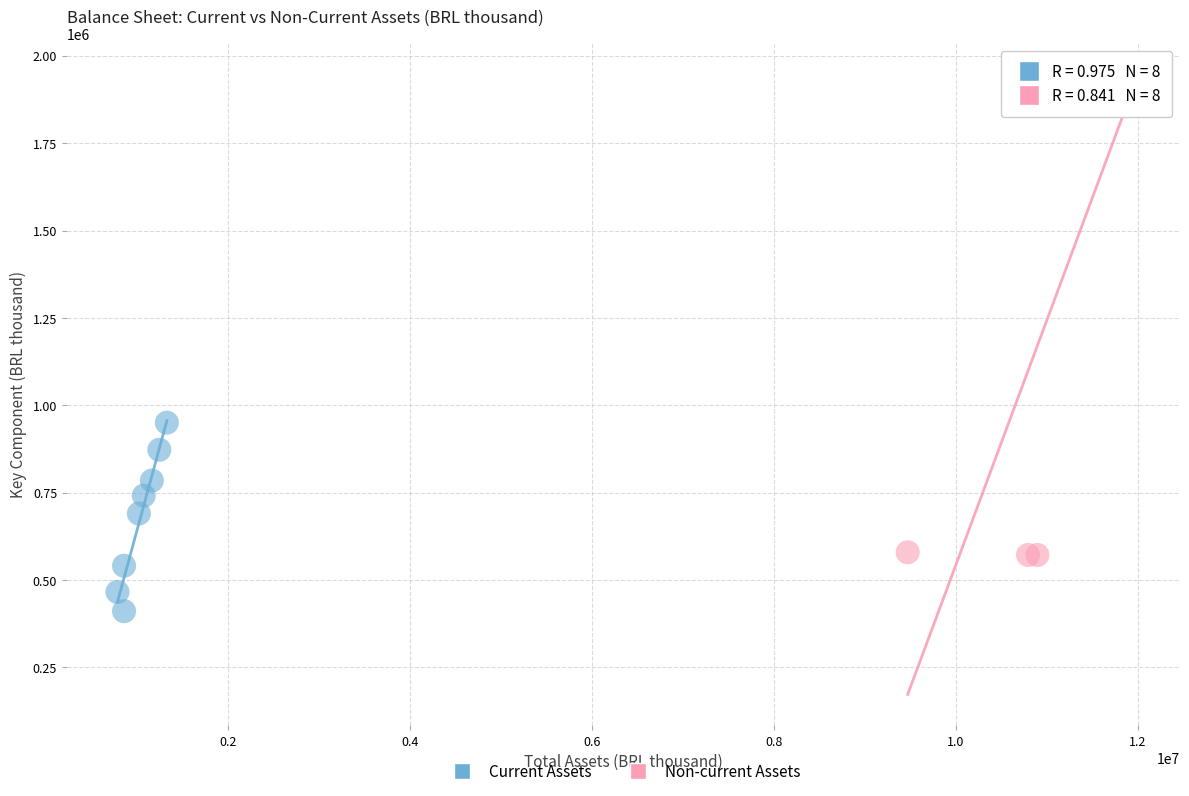

Which series has the widest spread of Y values?

Non-current Assets